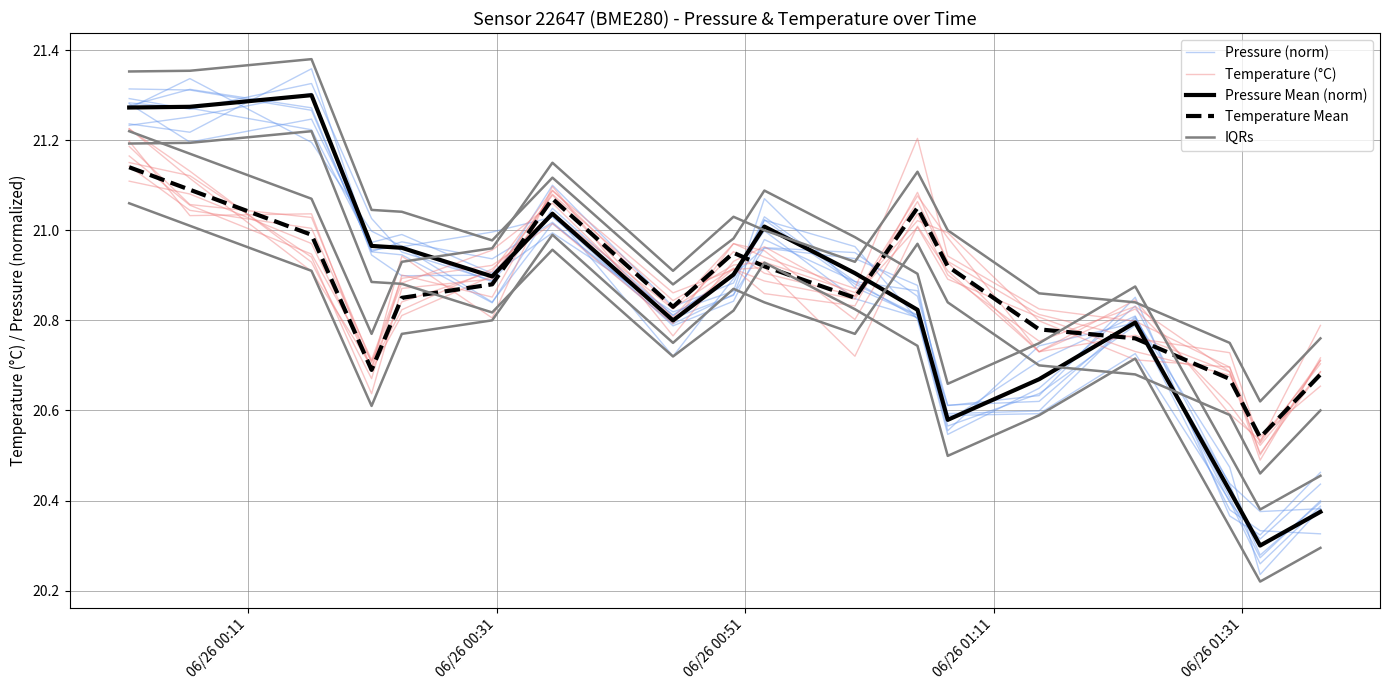

What is the lowest value of the Temperature Mean series?

20.5